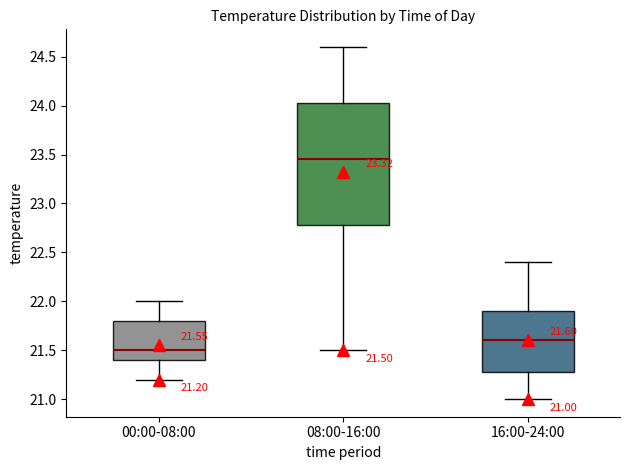

Which box is the tallest, from its lower edge to its upper edge?

08:00-16:00